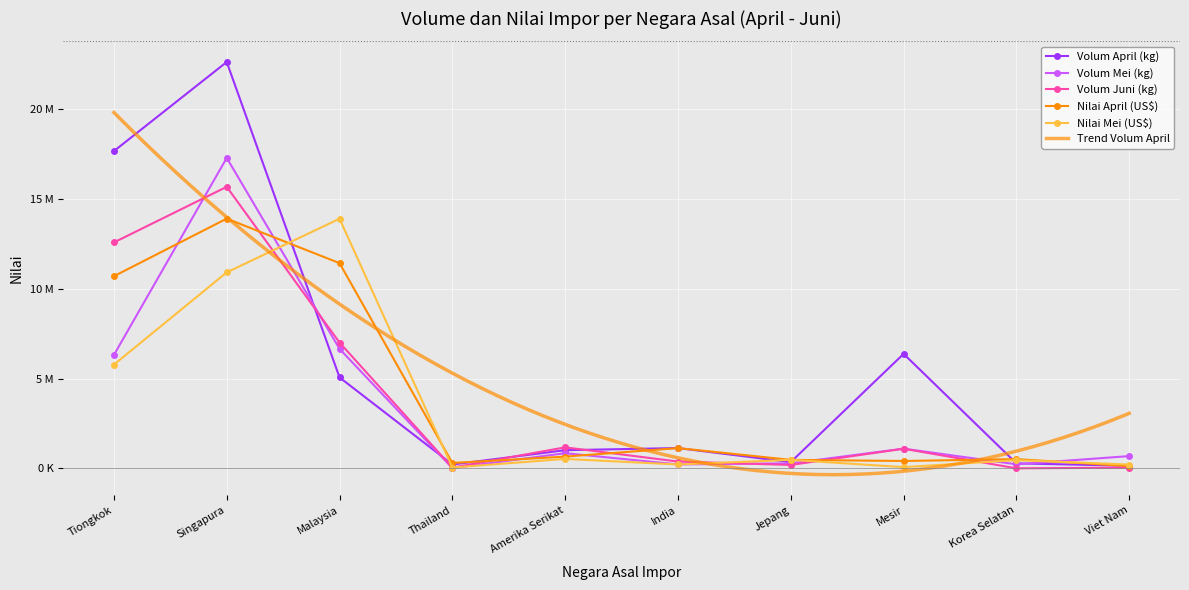

How many data points in Nilai April (US$) are above 653766?

4